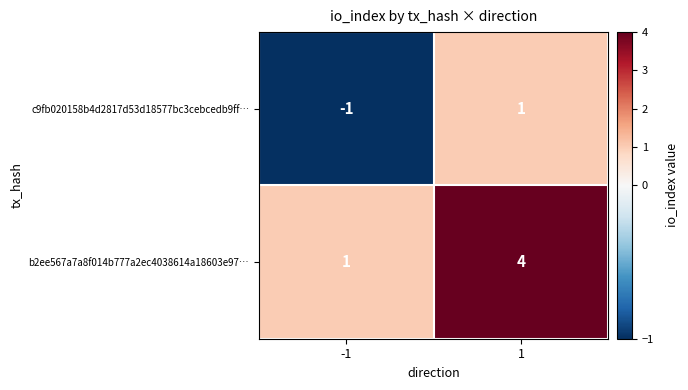

Count the number of data series in this chart.

2